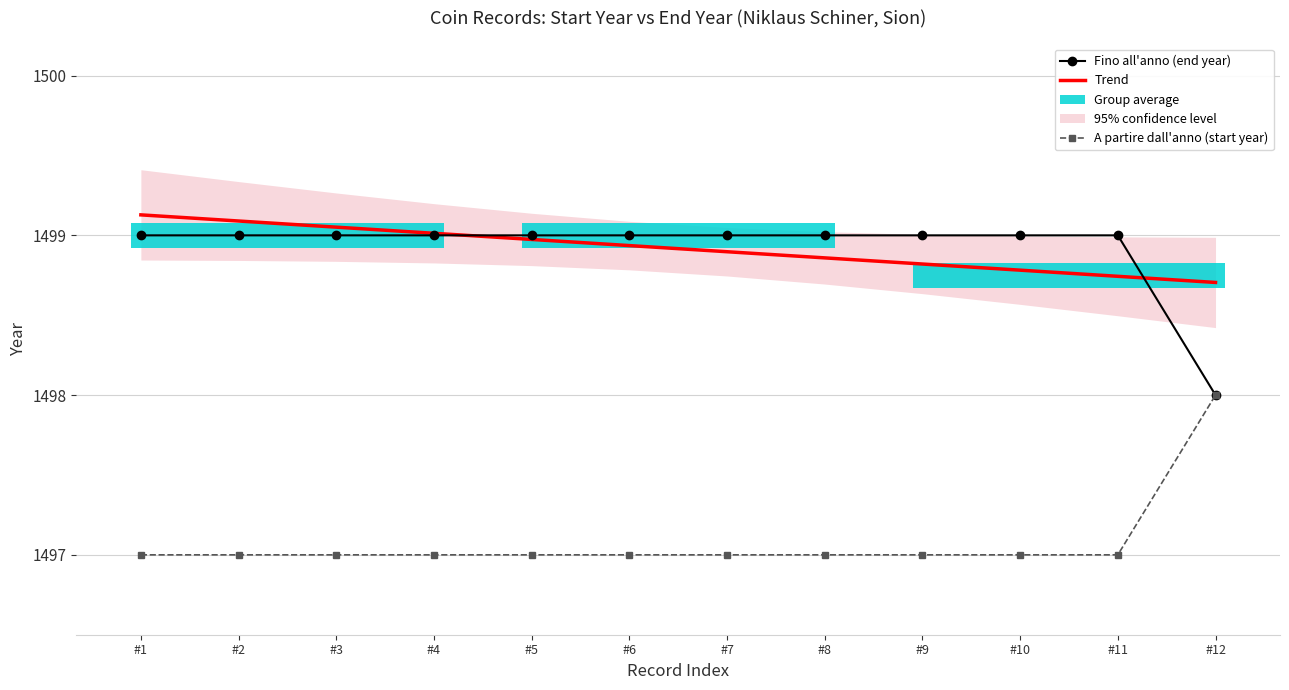

At which label is Trend closest to 1498?

#12